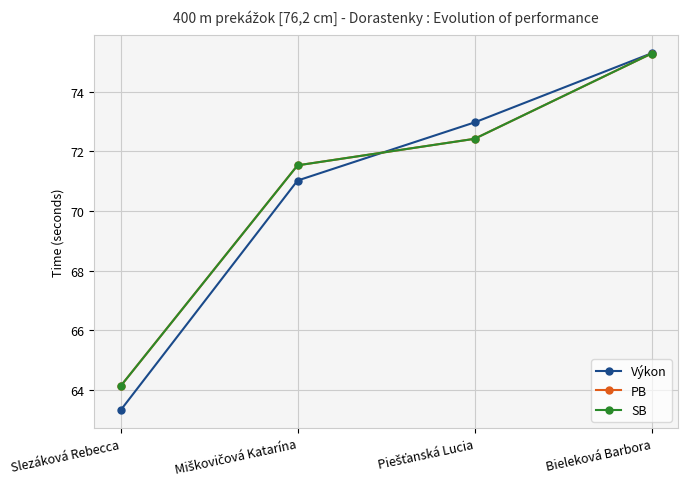

Is this an area chart (filled region under the line)?

No